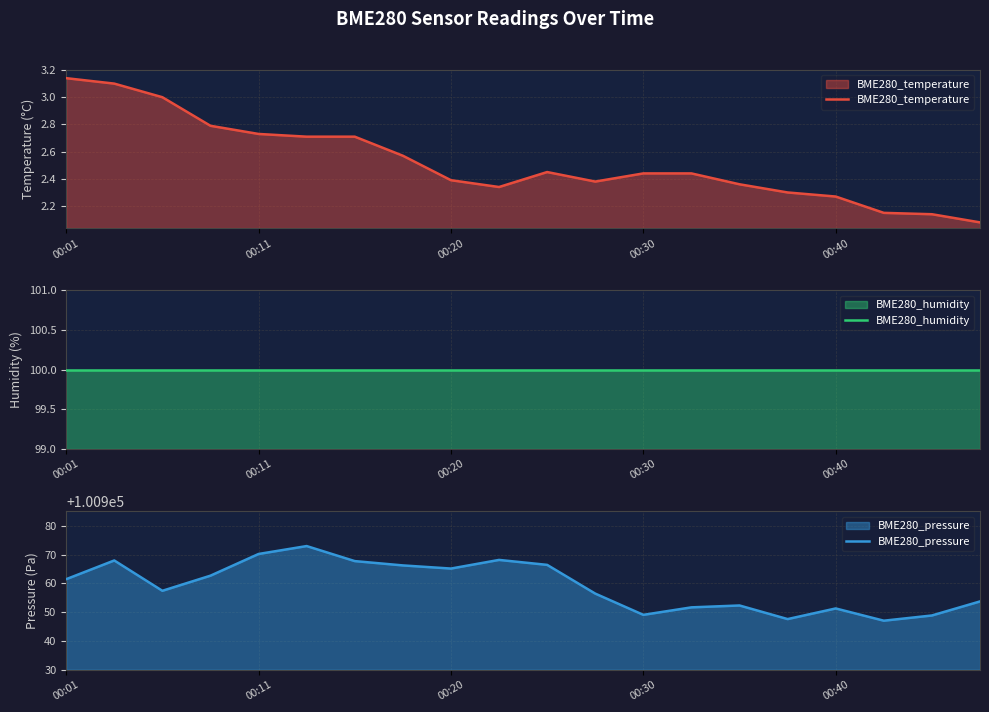

Between 5 and 10, which series saw the biggest shift?

BME280_pressure